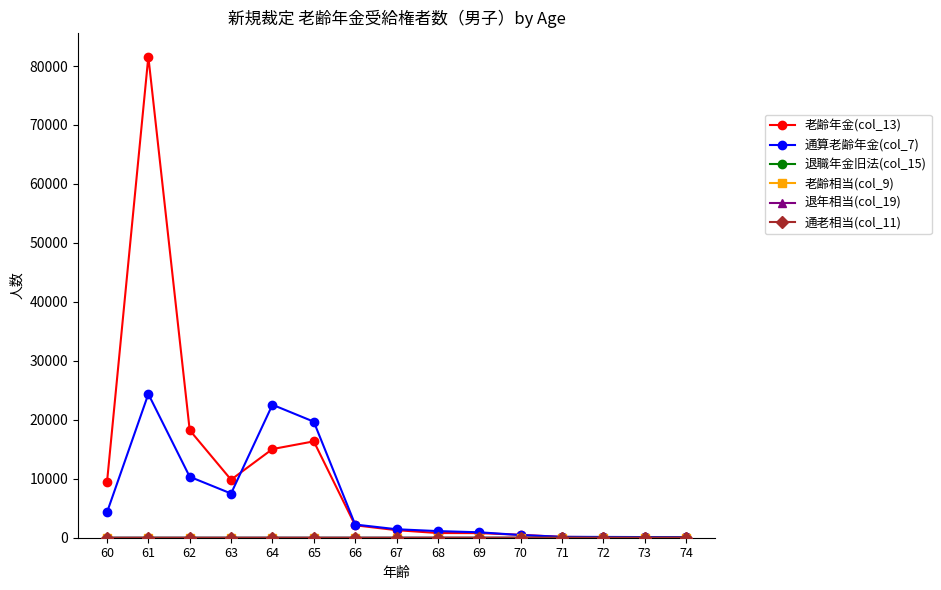

Does the chart have visible grid lines?

No